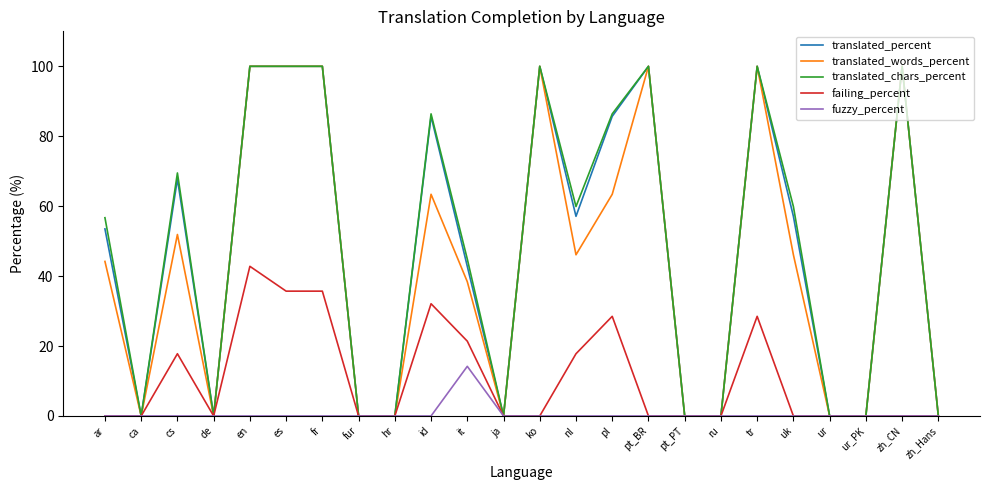

At how many categories does at least one series exceed 14?

14